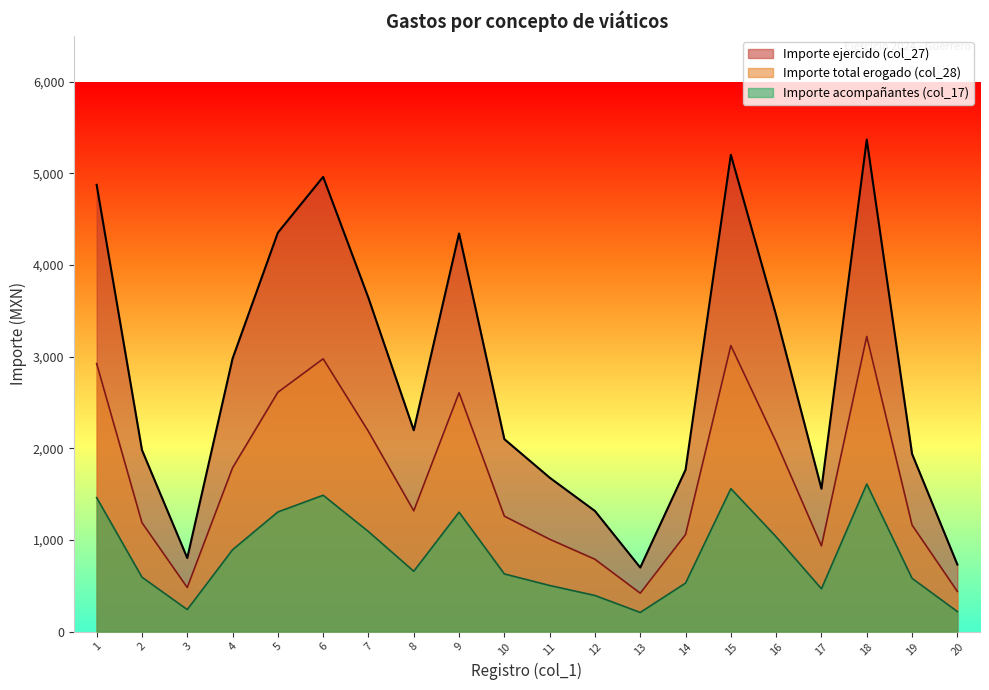

At which label does Importe total erogado (col_28) reach its peak?

18